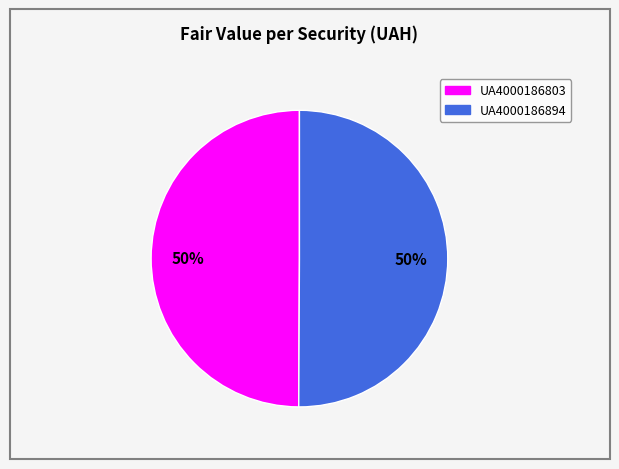

Combined, do UA4000186803 and UA4000186894 account for over 50%?

Yes